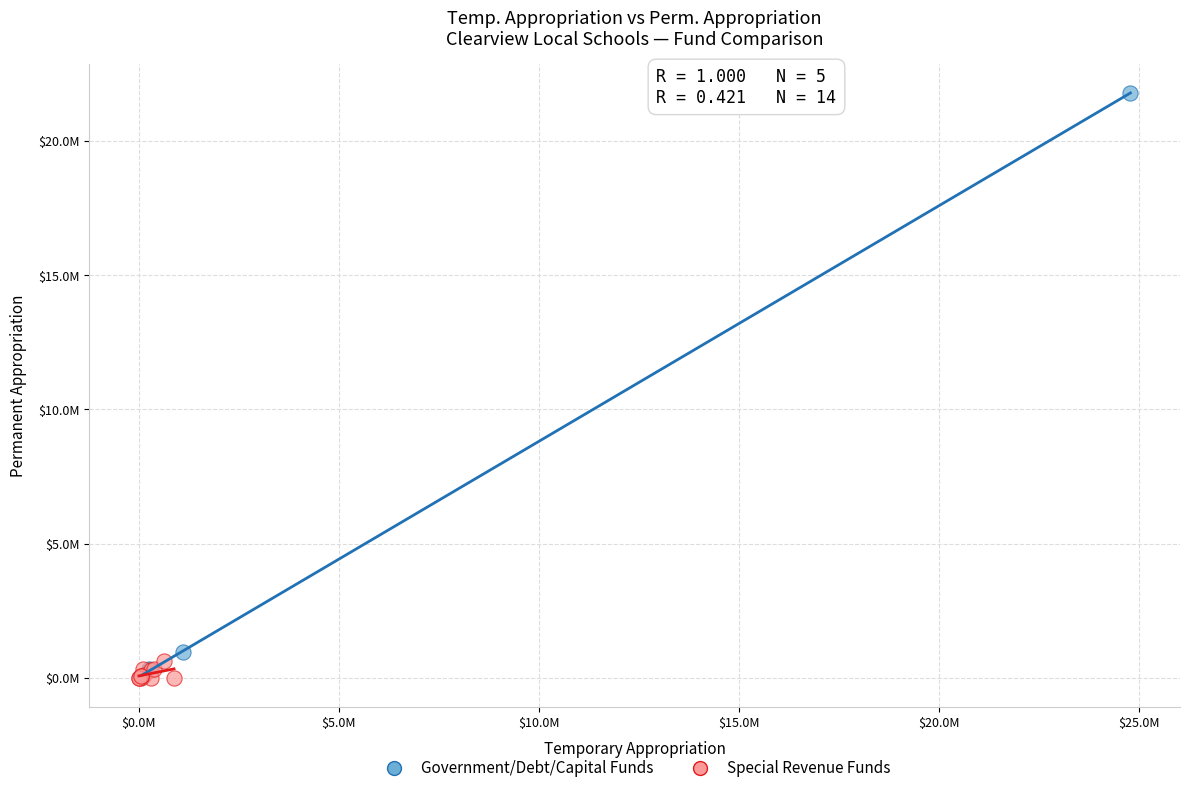

Which series has the largest Y range (max minus min)?

Government/Debt/Capital Funds